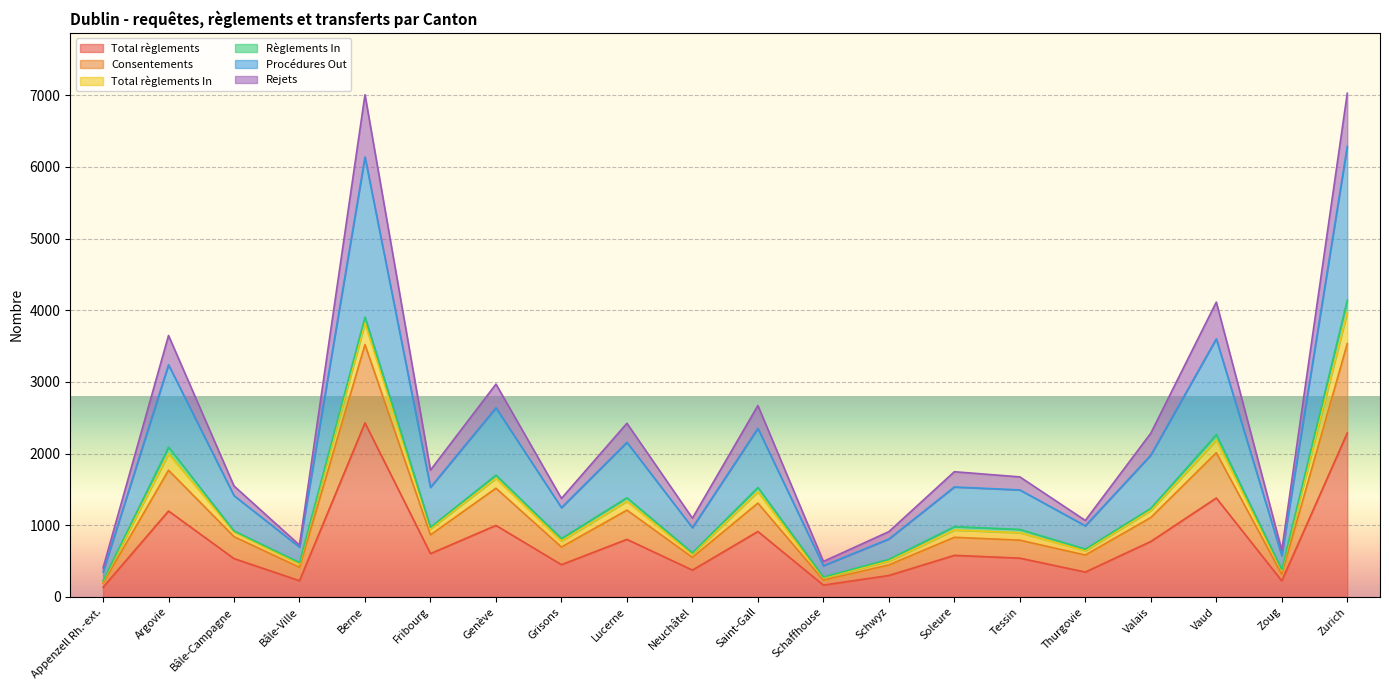

Which series has the largest total across all categories?

Procédures Out